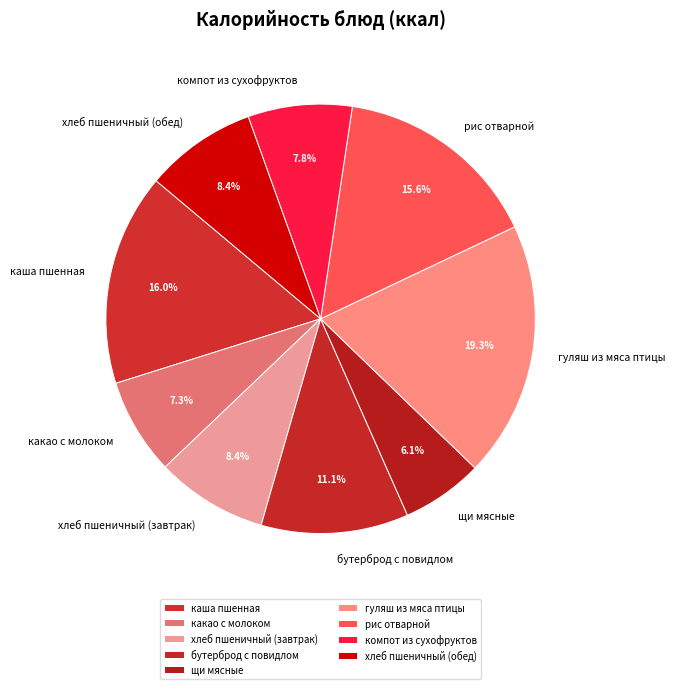

Does хлеб пшеничный (завтрак) account for over 50% of the chart?

No